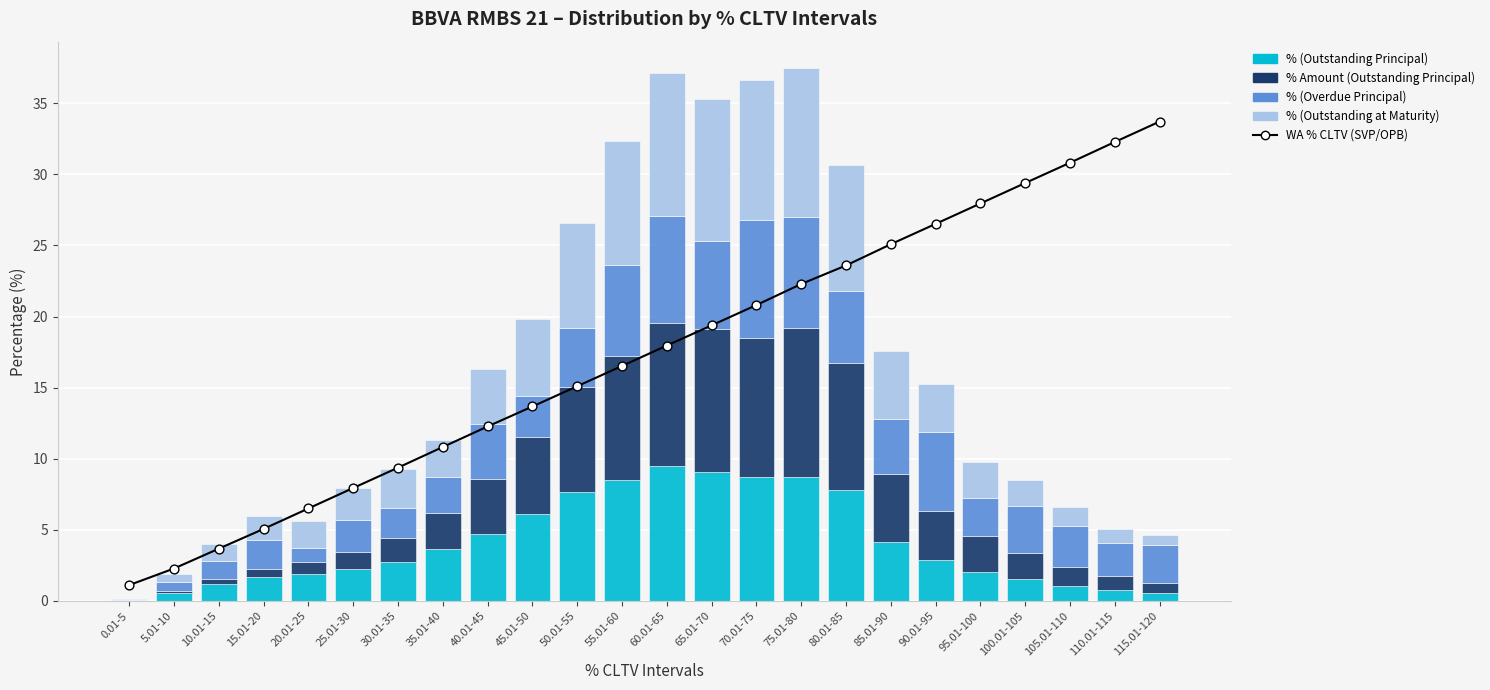

Which series has the widest spread of Y values?

WA % CLTV (SVP/OPB)